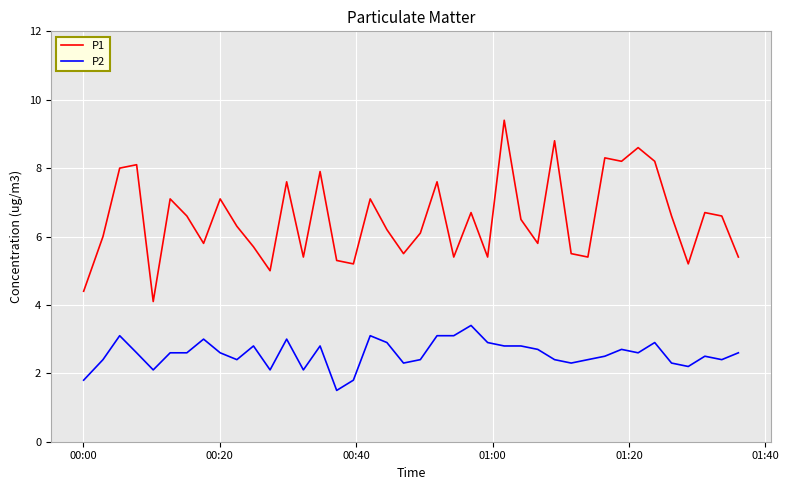

Which series has the largest total across all categories?

P1